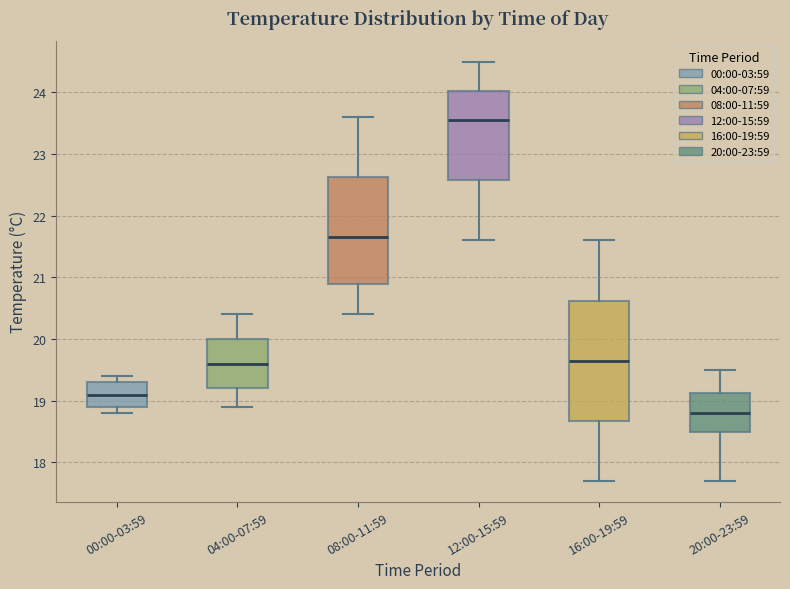

Where does the median line of the box for 00:00-03:59 sit on the y-axis? The values are not printed on the chart, so give them approximately, as read against the axis.

19.1